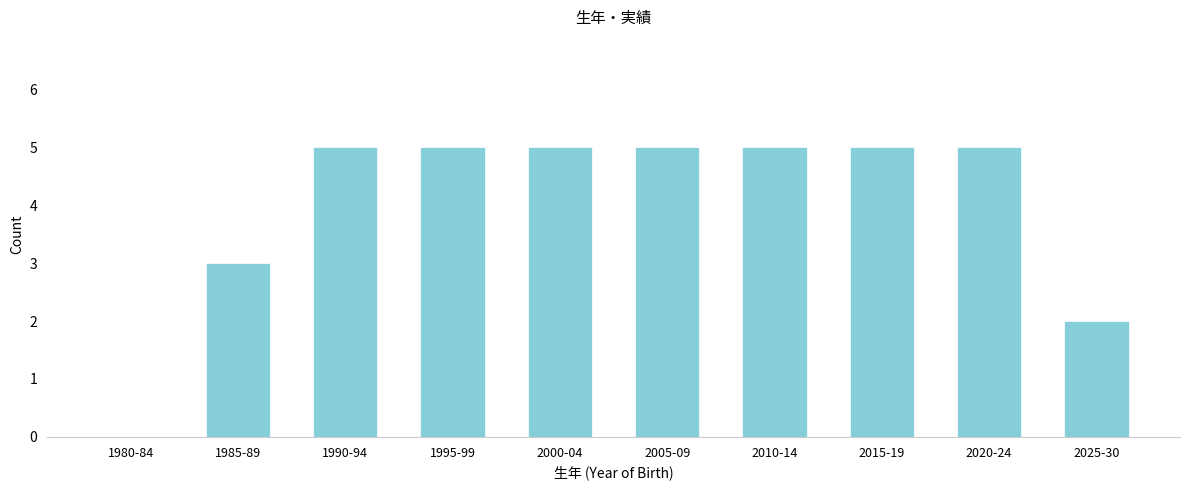

Reading left to right, extract all data points from this chart.

1980-84=0	1985-89=3	1990-94=5	1995-99=5	2000-04=5	2005-09=5	2010-14=5	2015-19=5	2020-24=5	2025-30=2